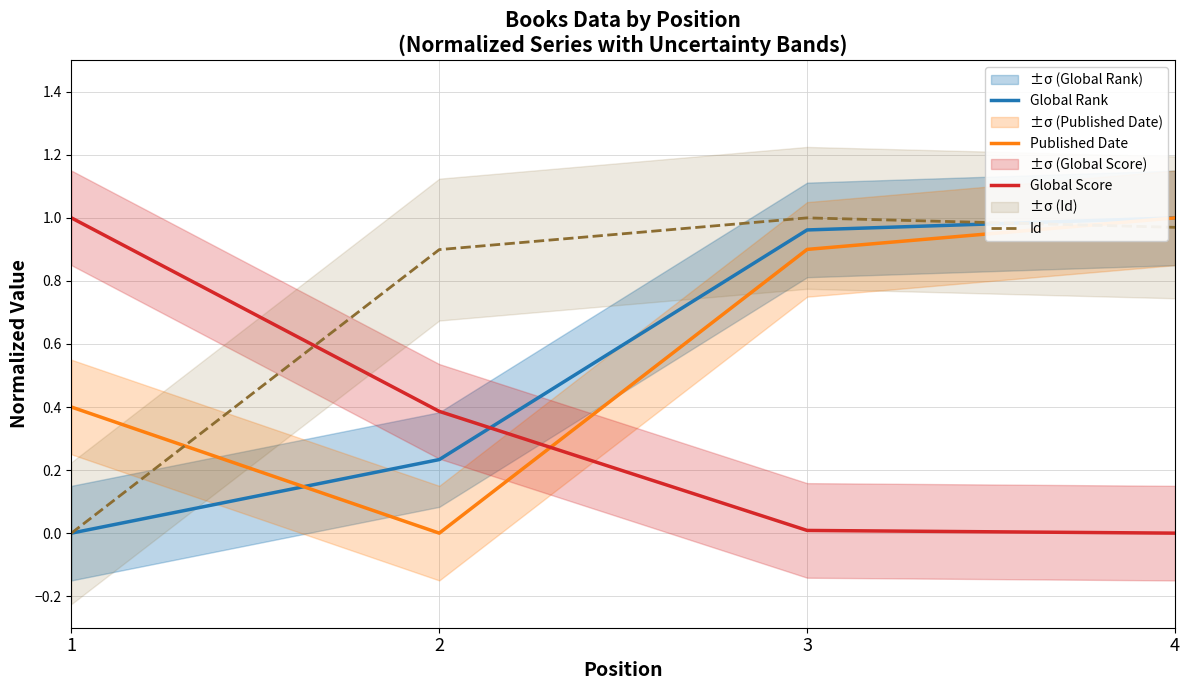

At which label is Published Date closest to 0?

2